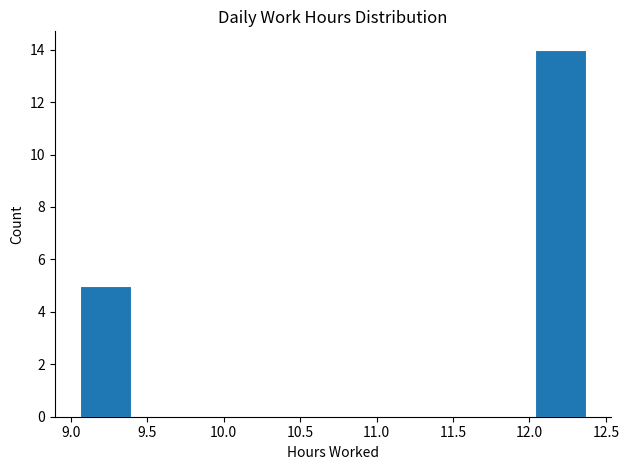

How tall is the bar that spans 12.05 to 12.35 on the x-axis? Neither the bar edges nor the heights are printed on the chart, so give them approximately, as read against the axes.

14